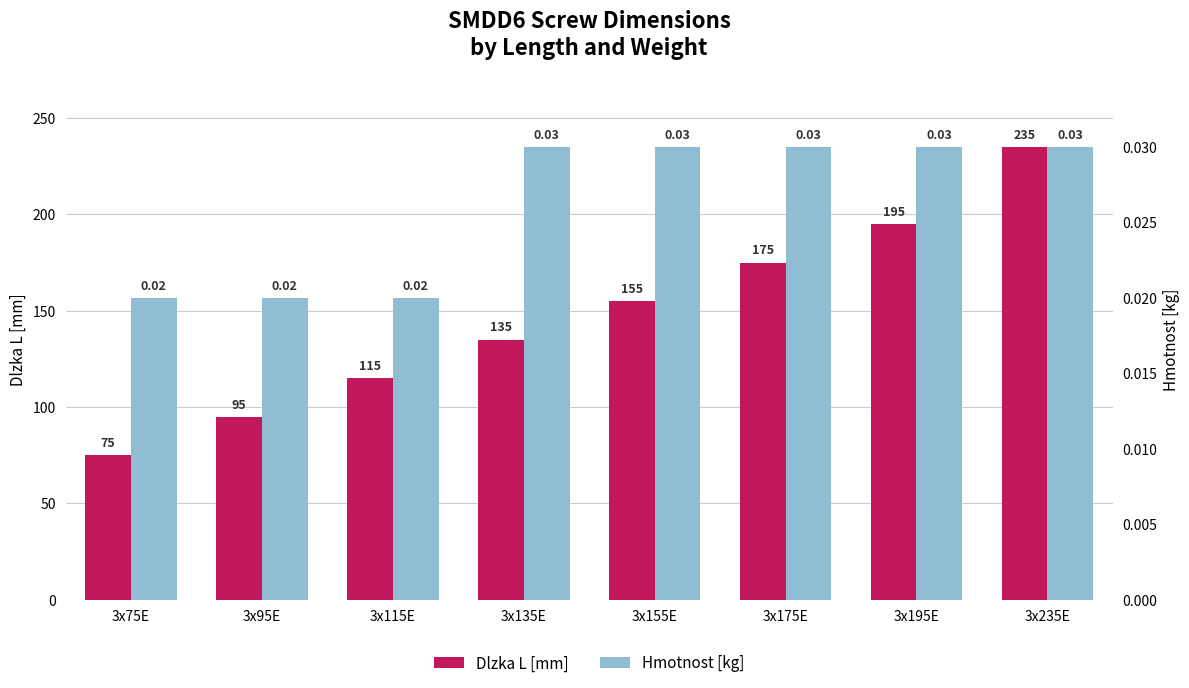

At which label is Dlzka L [mm] closest to 155?

3x155E